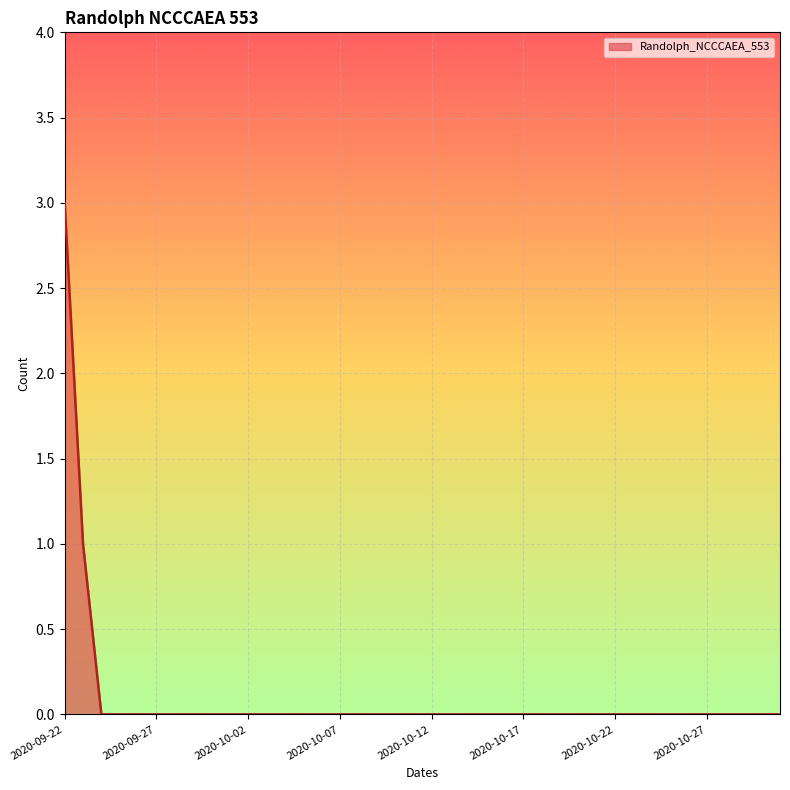

What is the difference between the second highest and minimum values?

1